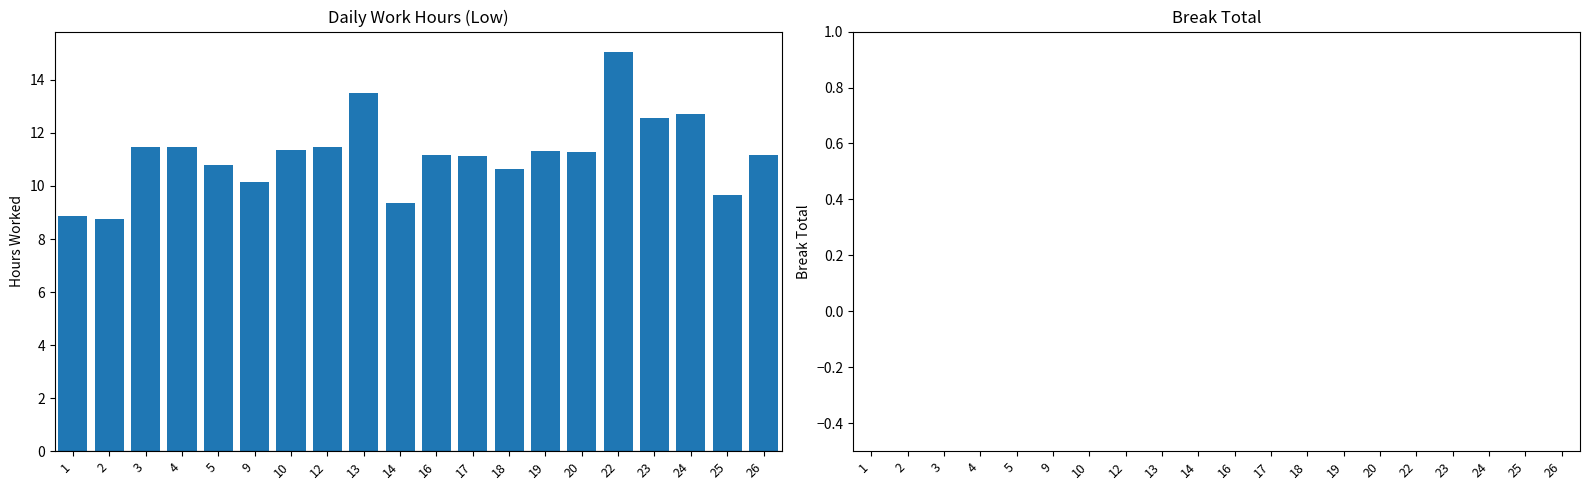

Approximately how many times larger is the value at 25 compared to 12?

0.8